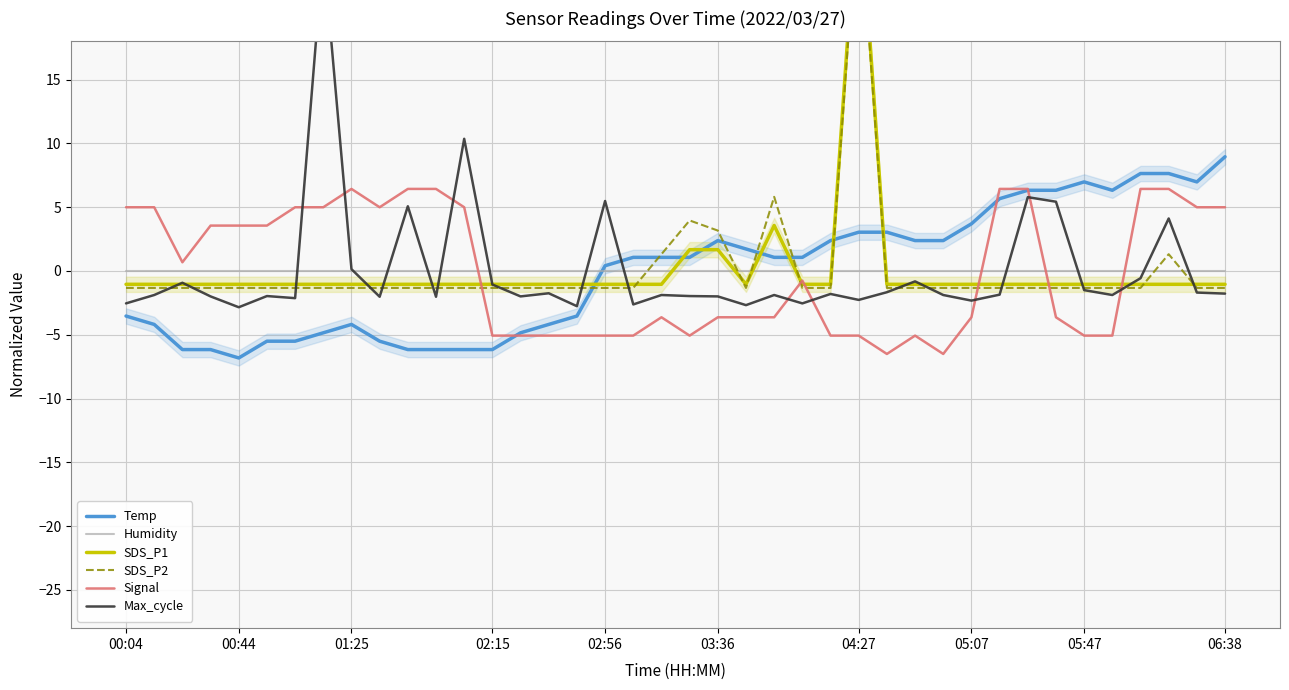

What position from the left is 03:36?

22